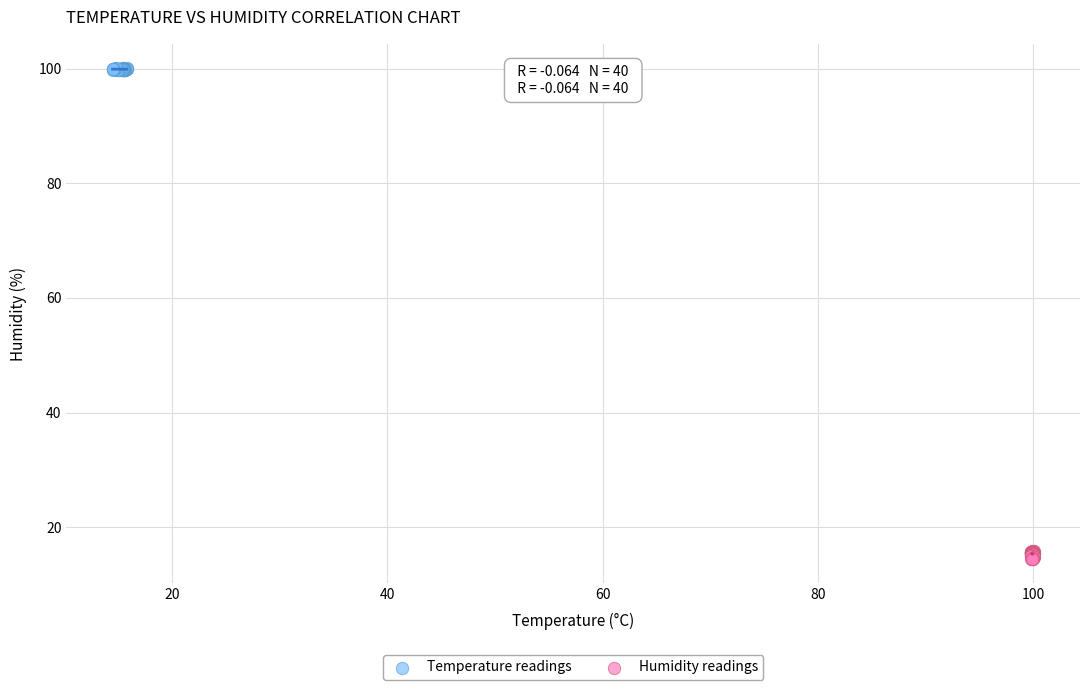

Which series reaches the maximum Y coordinate?

Temperature readings